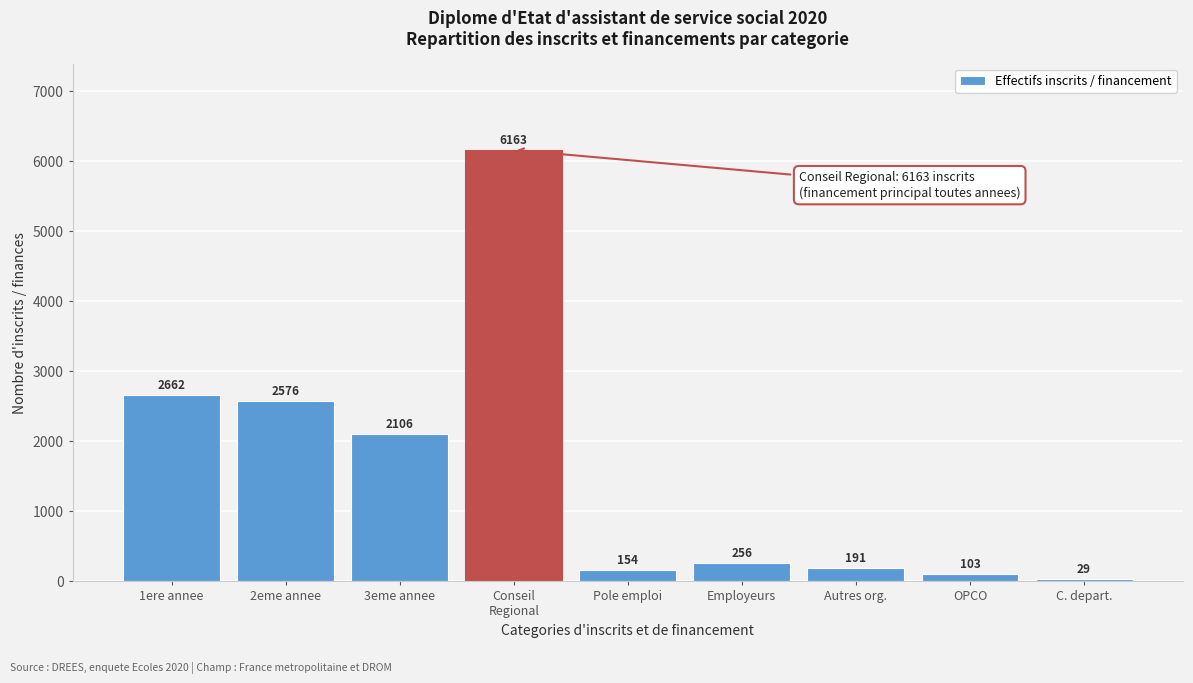

Reading left to right, what are all the values shown in this chart?

2662	2576	2106	6163	154	256	191	103	29